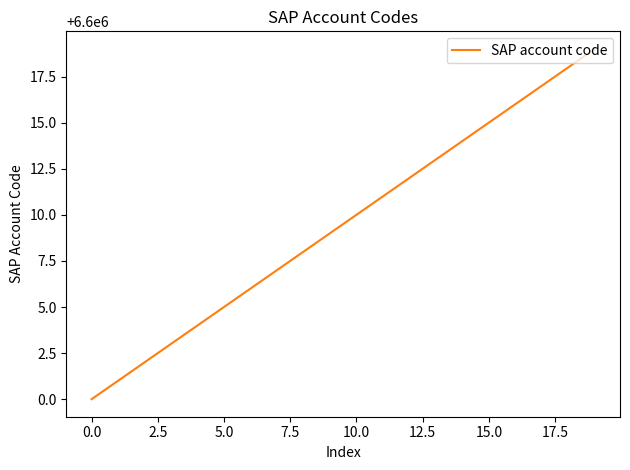

What is the smallest value displayed?

6600000